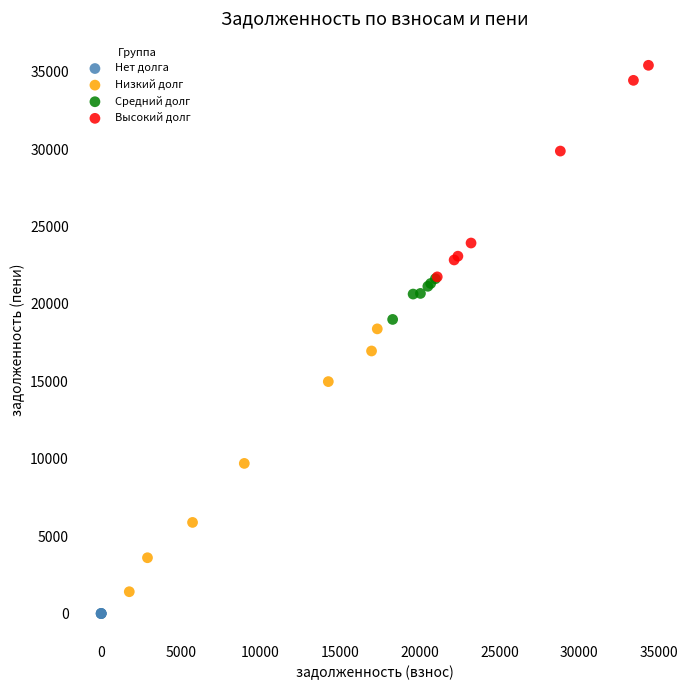

Which series reaches the maximum Y coordinate?

Высокий долг